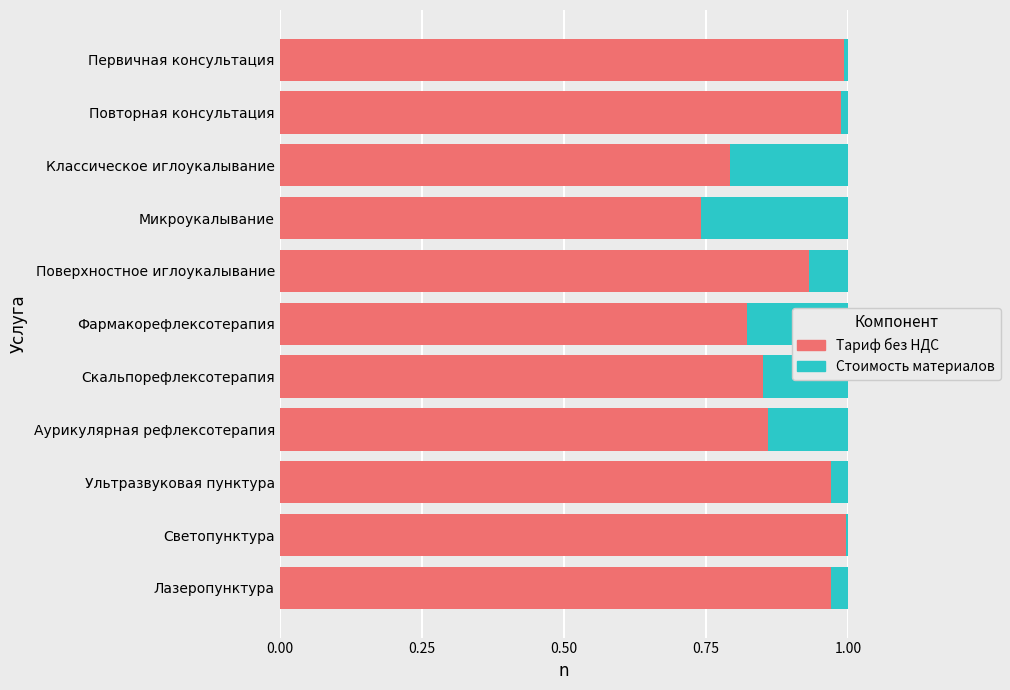

The value of Тариф без НДС at Светопунктура is 1.0. True or false?

True